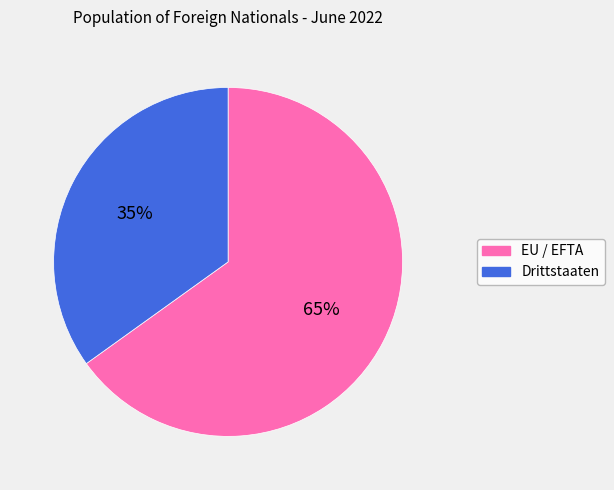

Does any single category account for the majority?

Yes